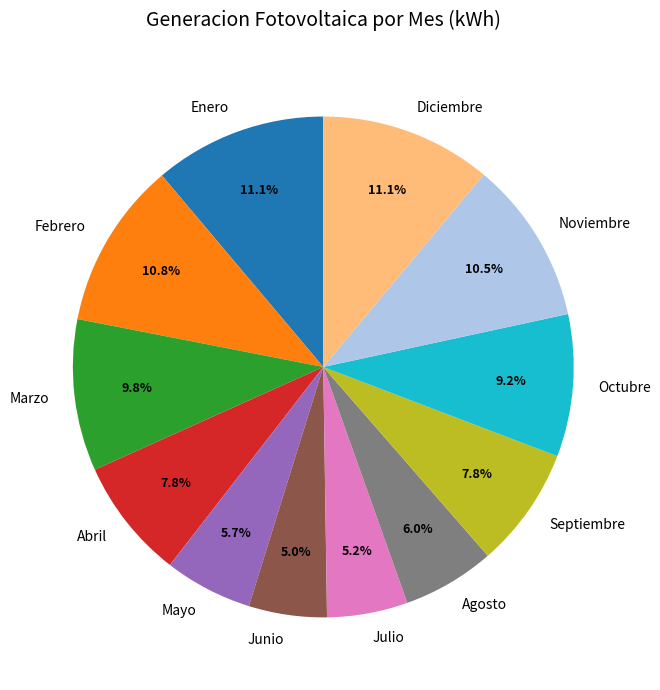

Is there any slice that represents more than half of the pie?

No